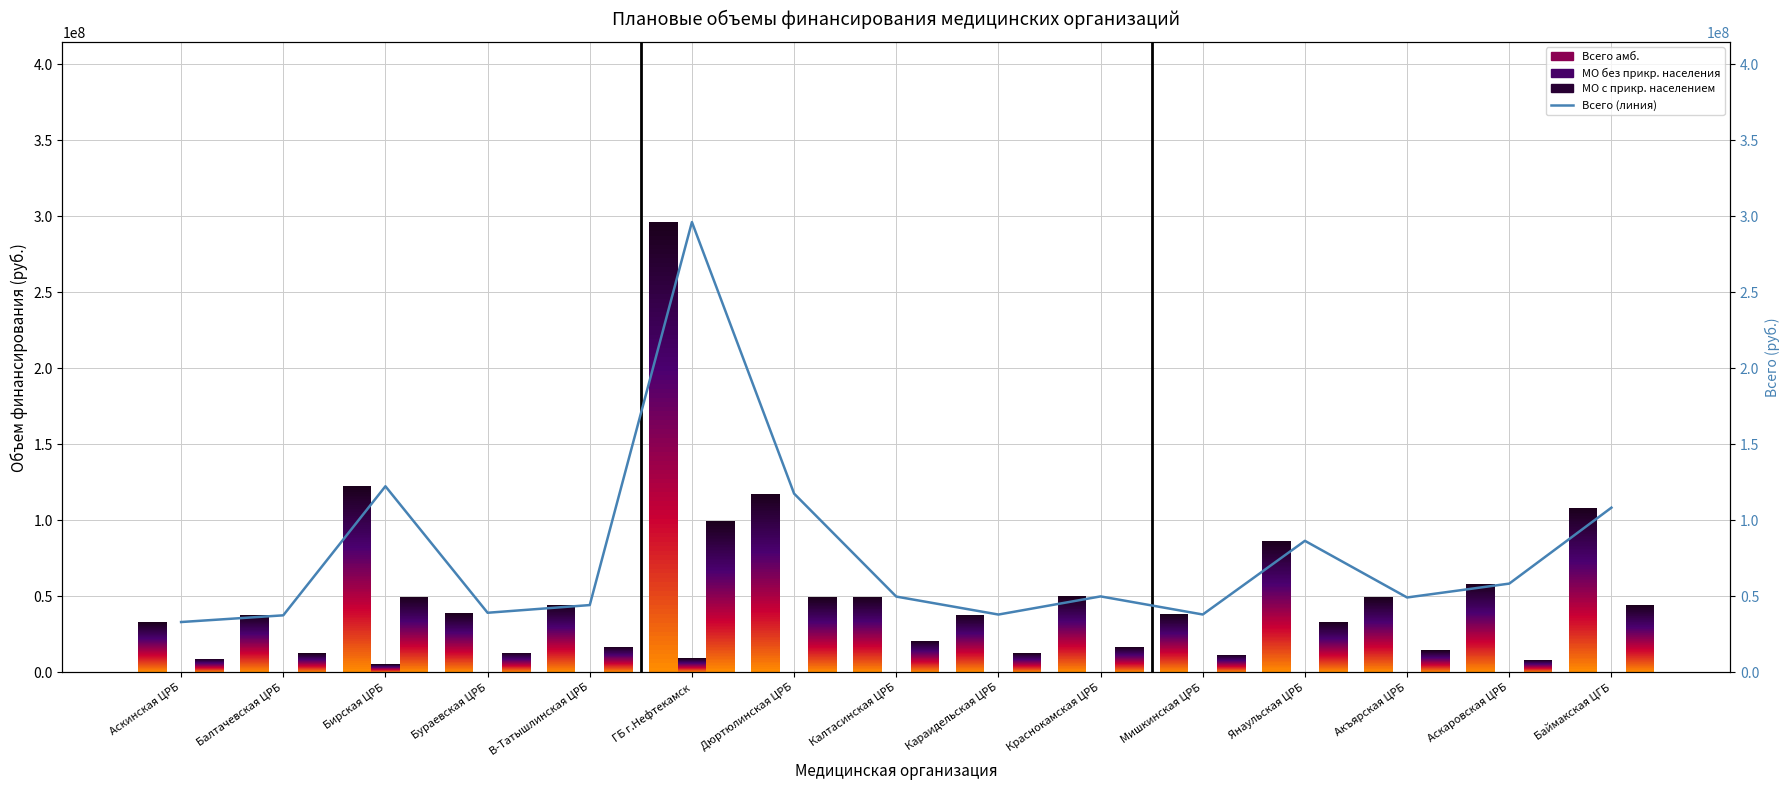

Where does the data first go above 49902942?

Бирская ЦРБ